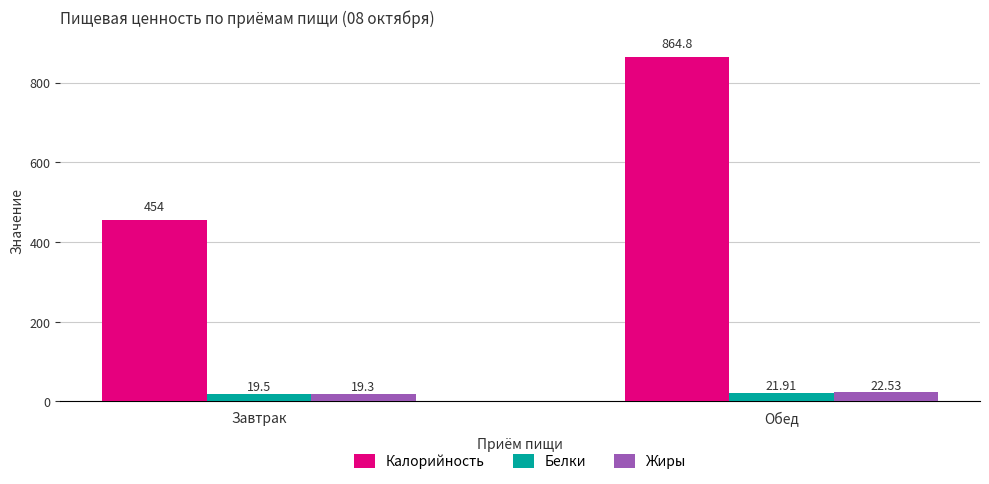

Count the number of categories in the chart.

2